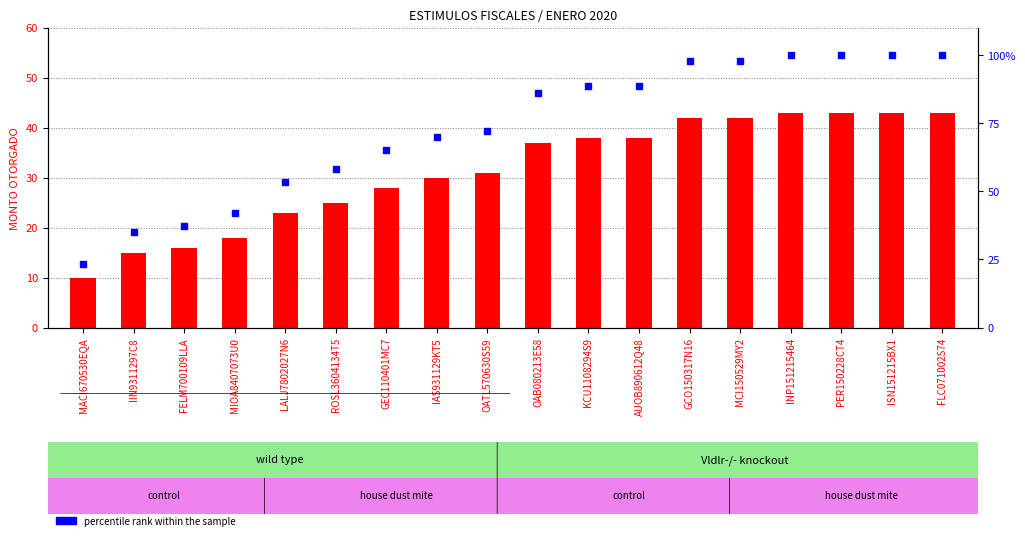

The percentile rank within the sample series shows 153.9 at KCU1108294S9. True or false?

False